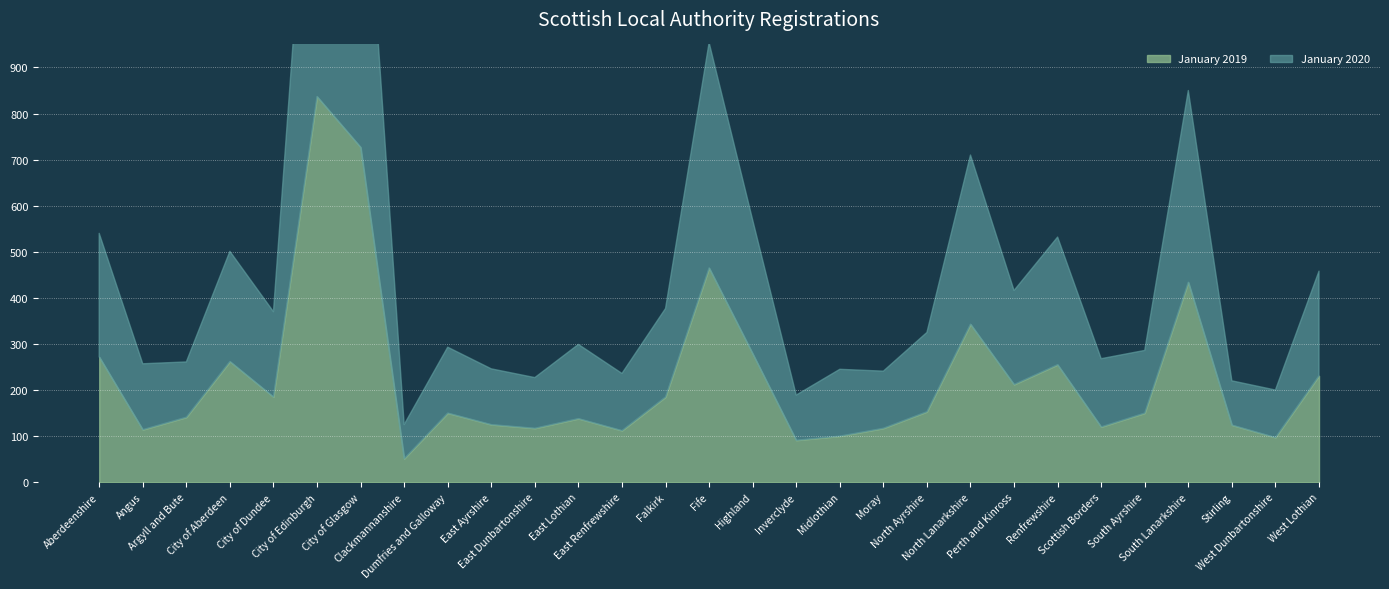

Which has a higher value, West Lothian or City of Dundee?

West Lothian